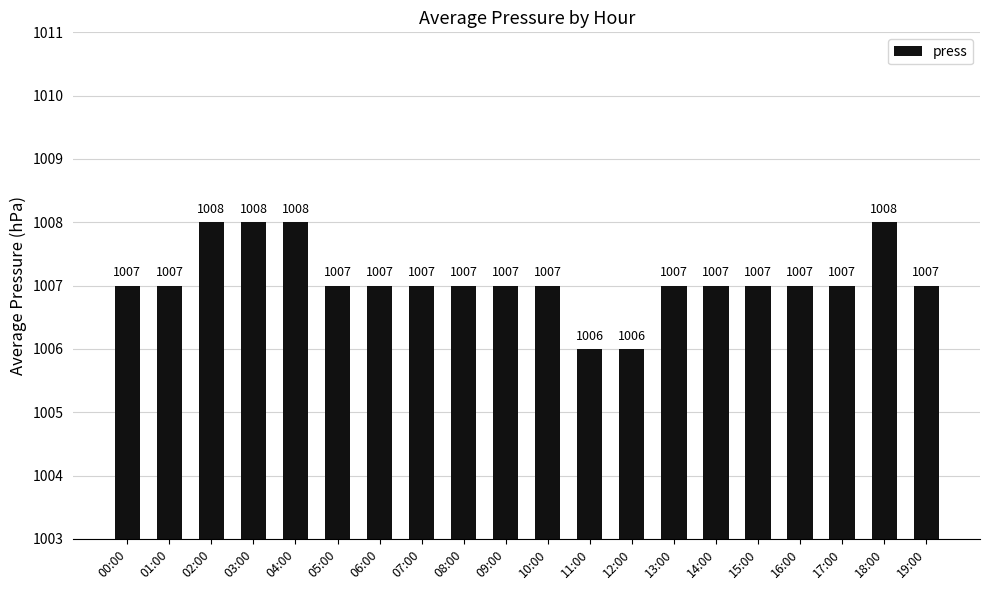

Is it true that the value at 12:00 is 1588?

False